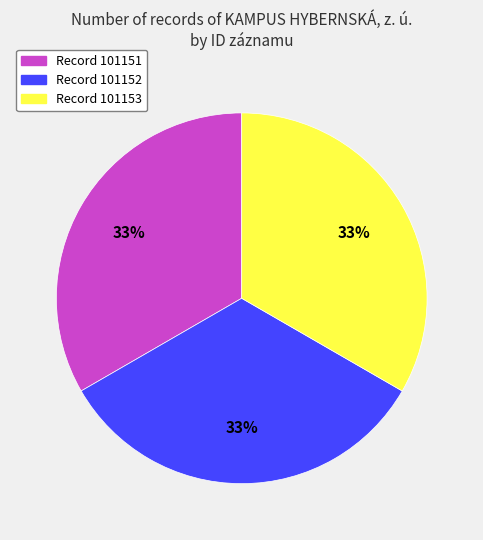

To the nearest percent, what is the combined percentage of Record 101153 and Record 101151?

67%